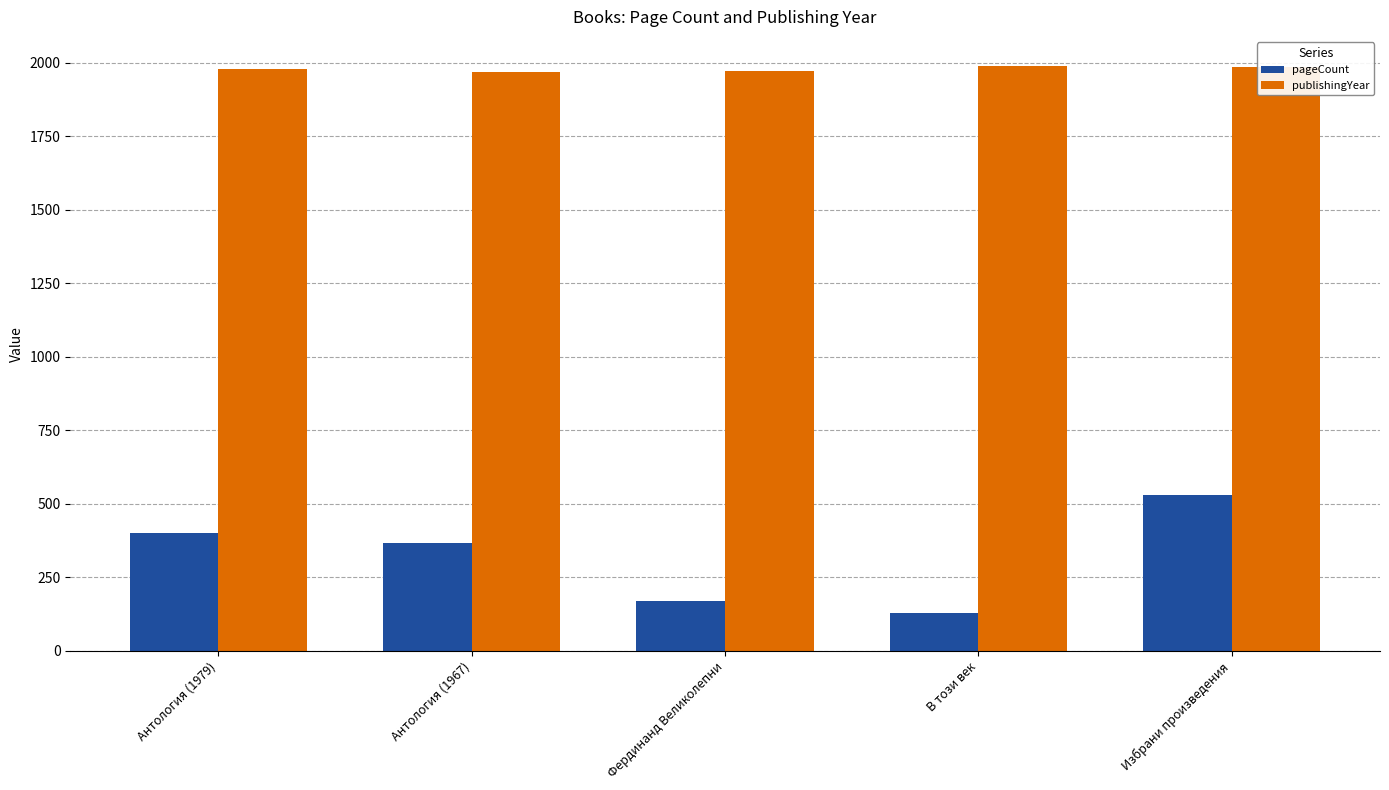

How many values in the pageCount series are below 368?

2